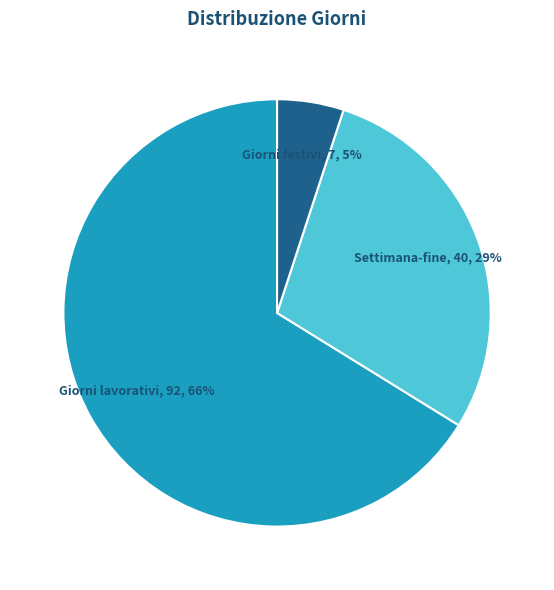

To the nearest percent, what is the difference between the largest and smallest slice percentages?

61%